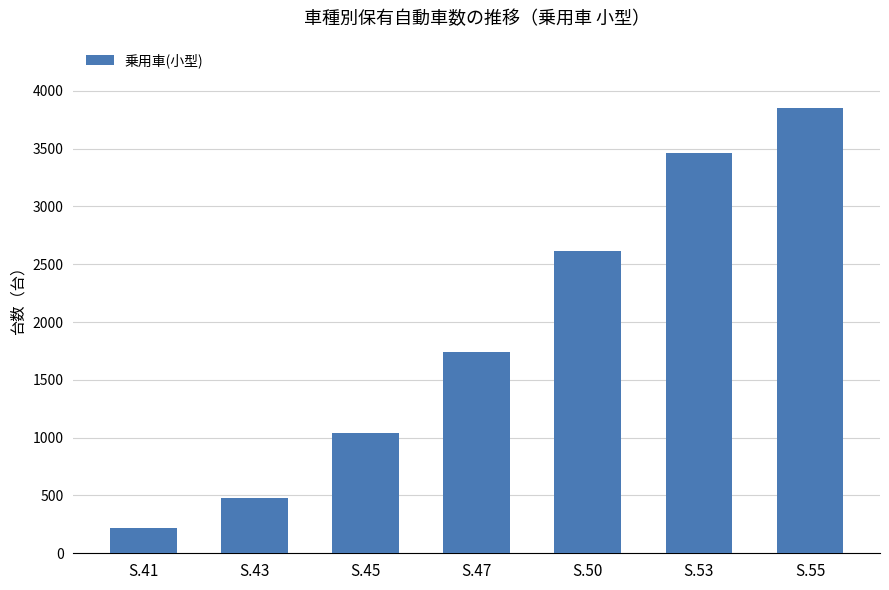

Rank the categories by value from highest to lowest.

S.55, S.53, S.50, S.47, S.45, S.43, S.41